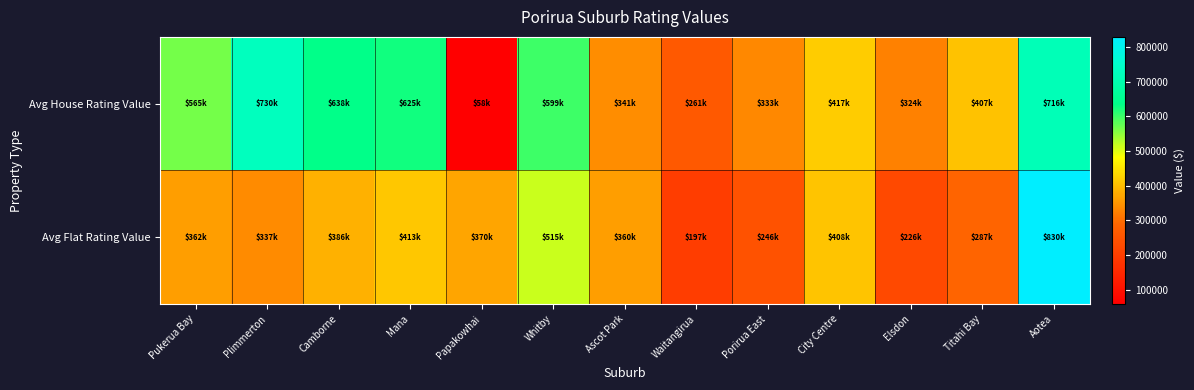

Rank the series by their average value, from highest to lowest.

Avg House Rating Value, Avg Flat Rating Value